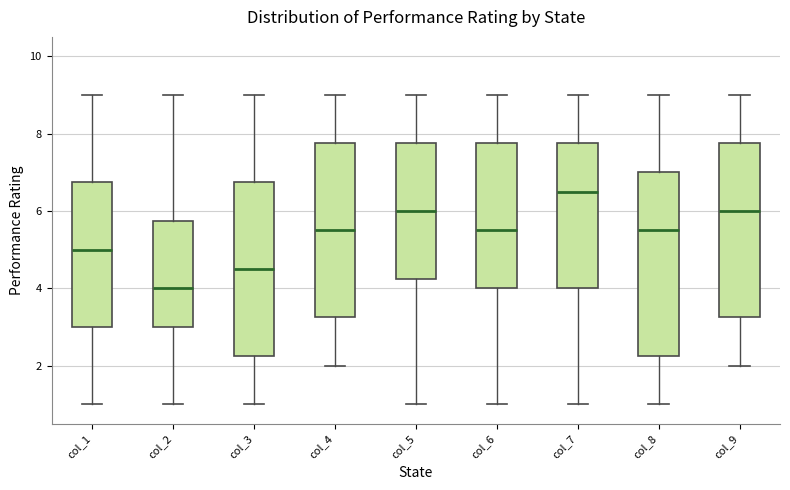

Which box has the highest median line?

col_7